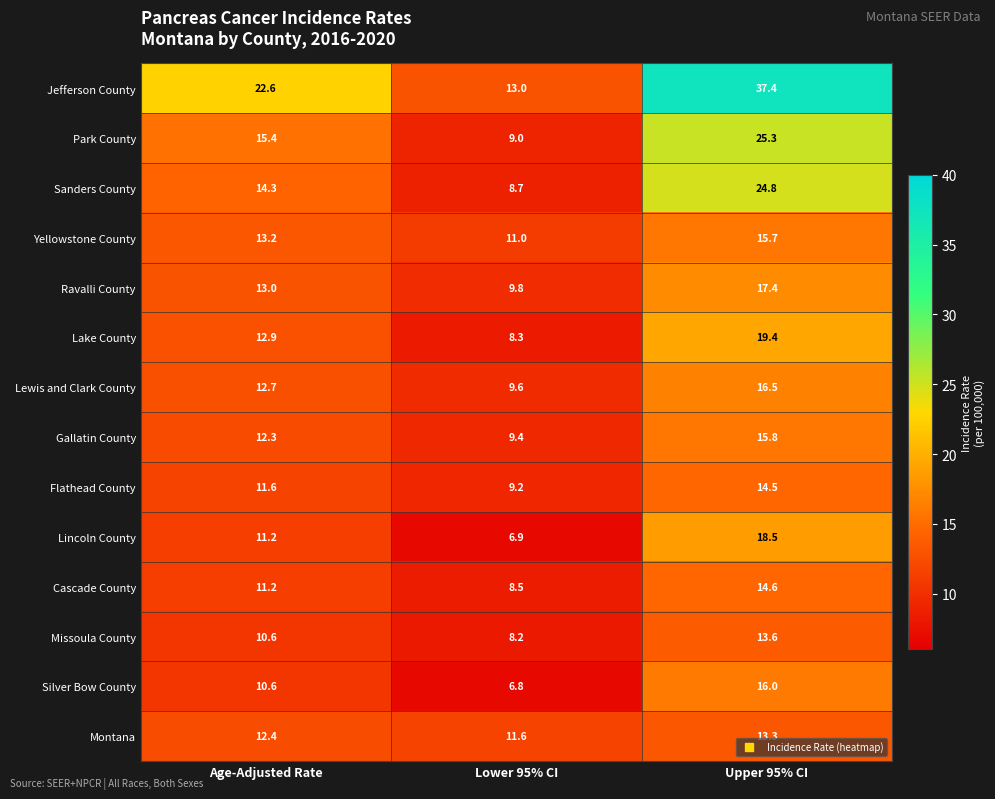

Is it true that Silver Bow County equals 17.4 at Age-Adjusted Rate?

False